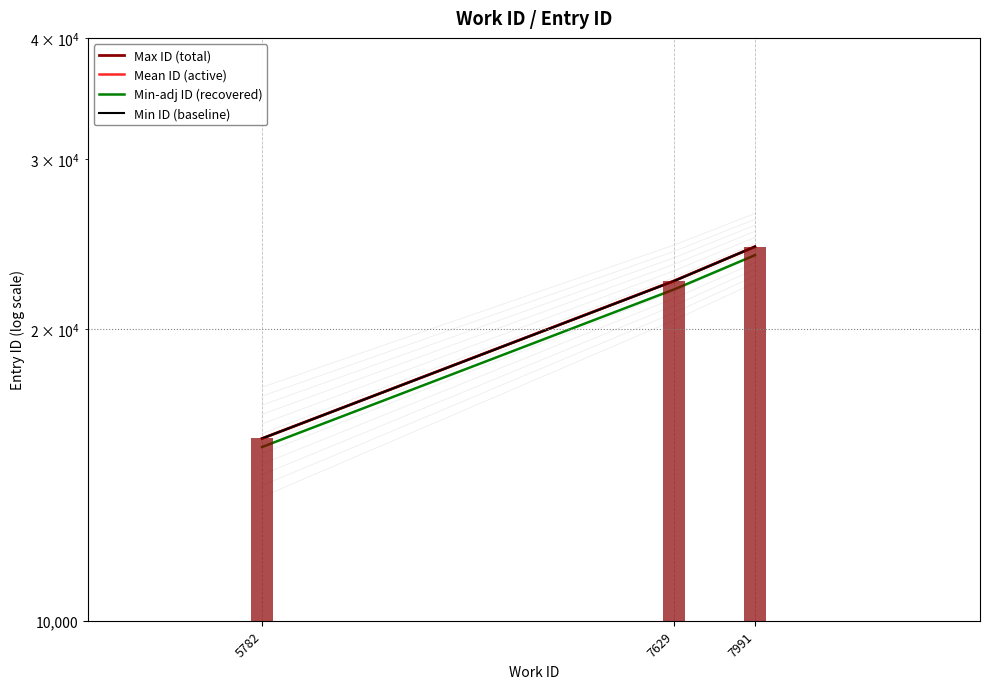

What value does the Mean ID (active) series have at 7629?

22441.8